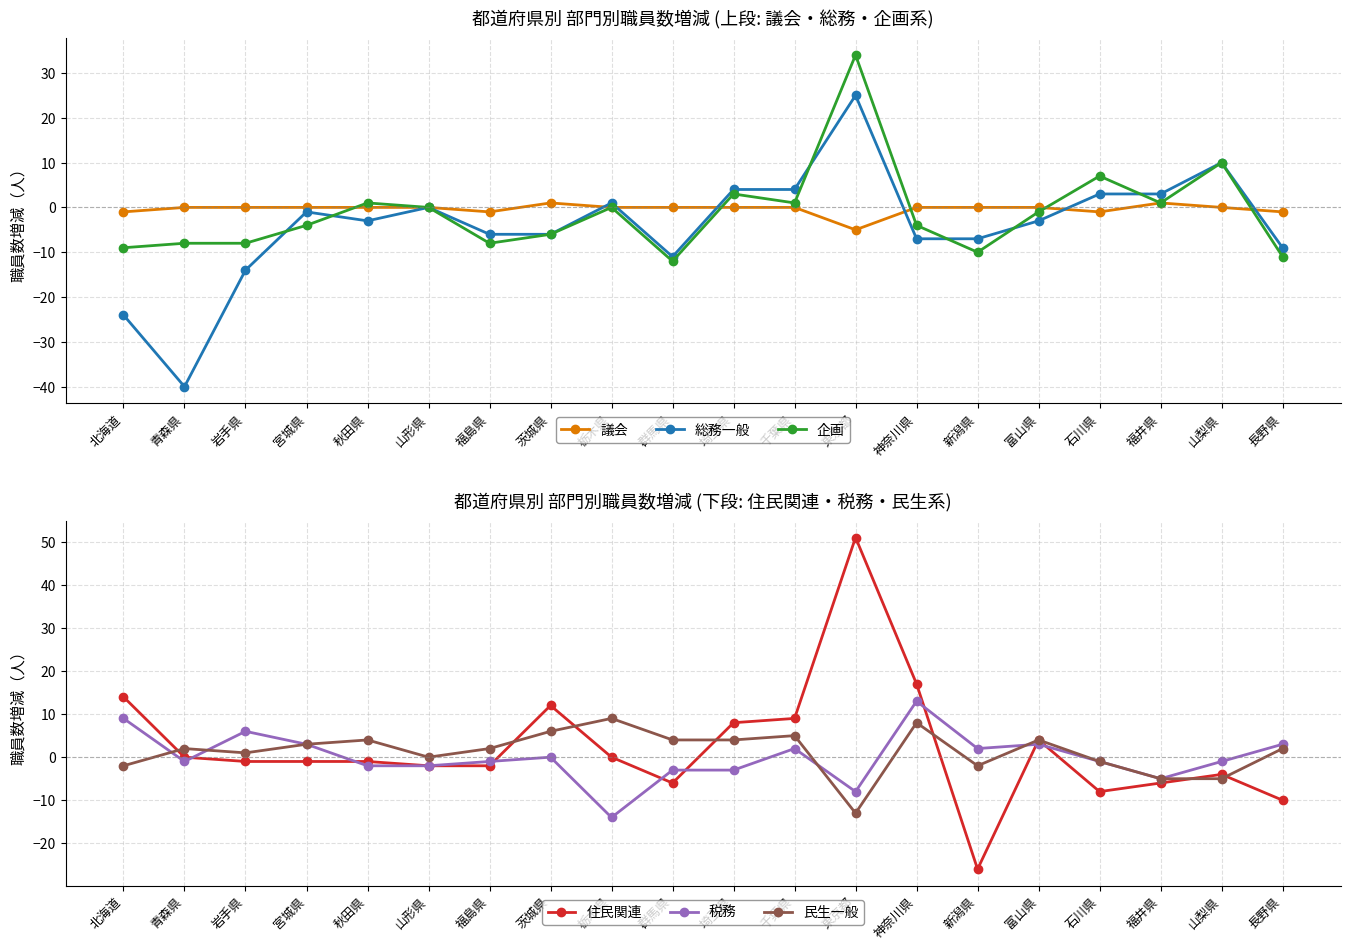

Rank the series at 神奈川県 from lowest to highest value.

総務一般, 企画, 議会, 民生一般, 税務, 住民関連